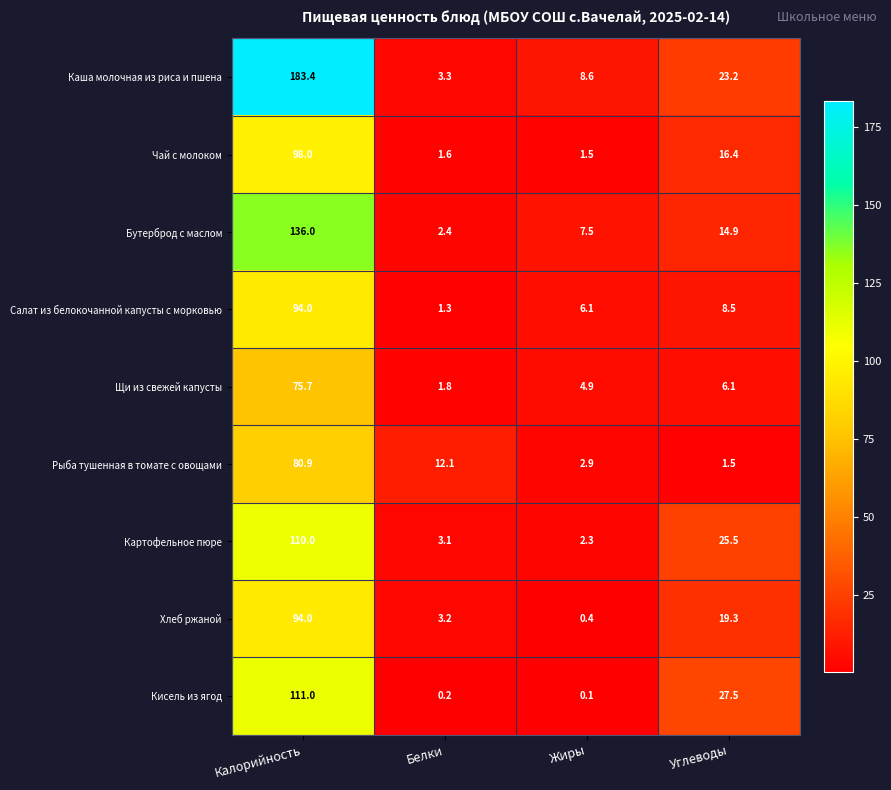

How many data points does each series have?

4